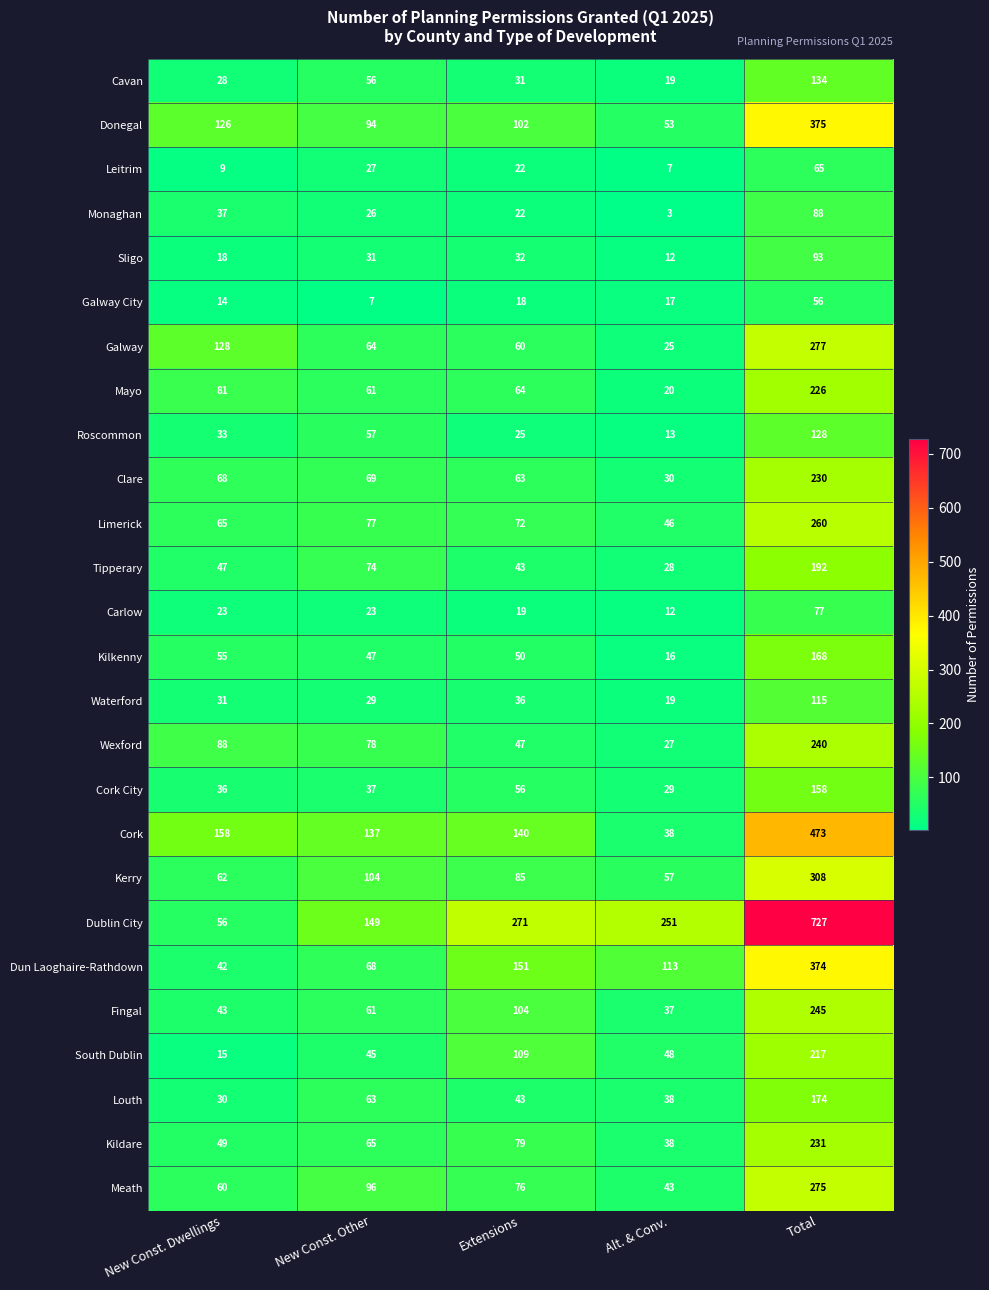

At which category does the chart reach its minimum across all series?

Alt. & Conv.